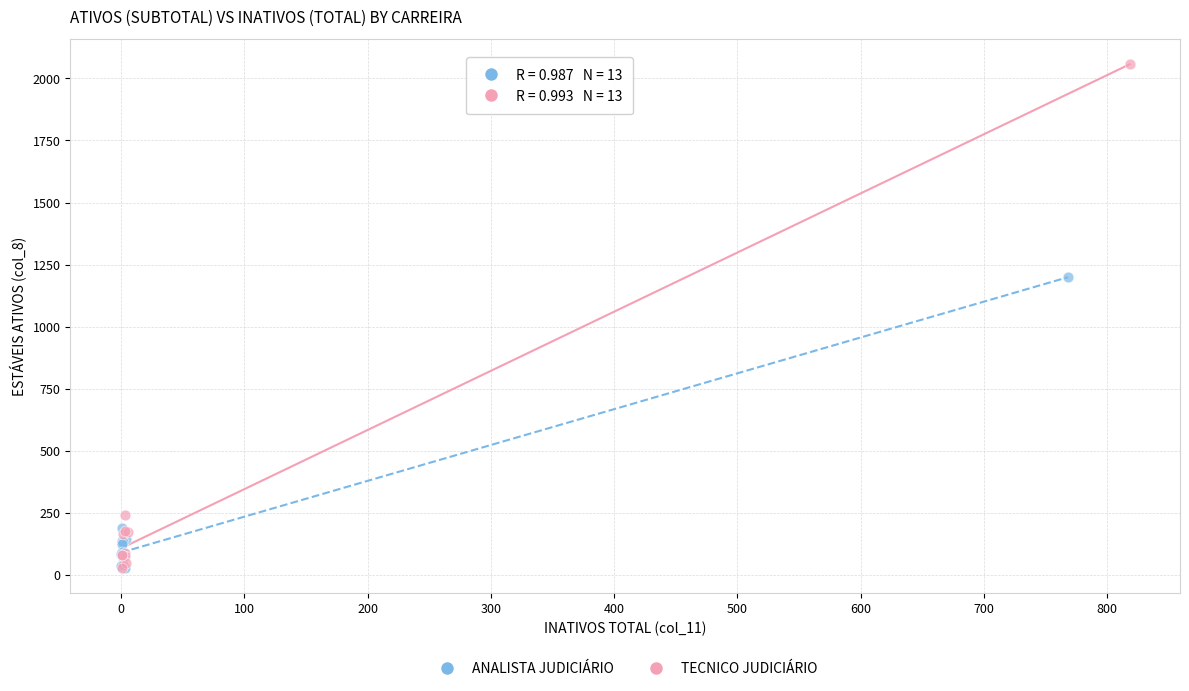

Which series reaches the maximum Y coordinate?

TECNICO JUDICIÁRIO